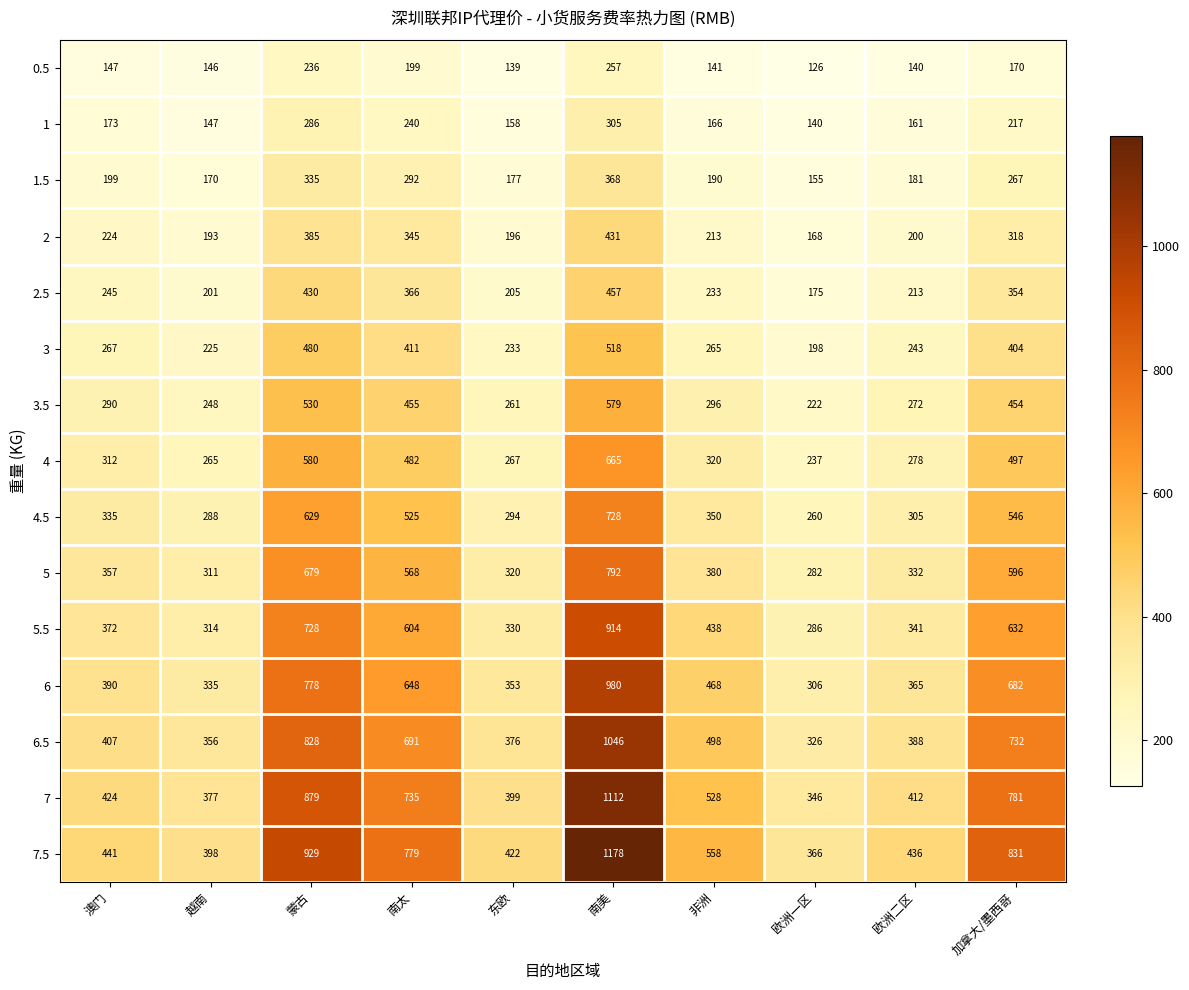

How many series are shown in this chart?

15